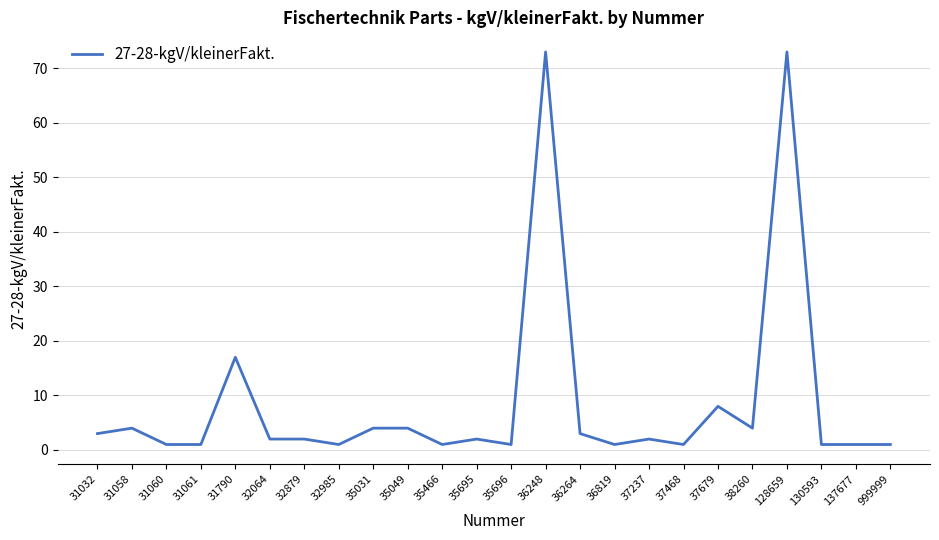

What is the difference between the maximum and minimum values?

72